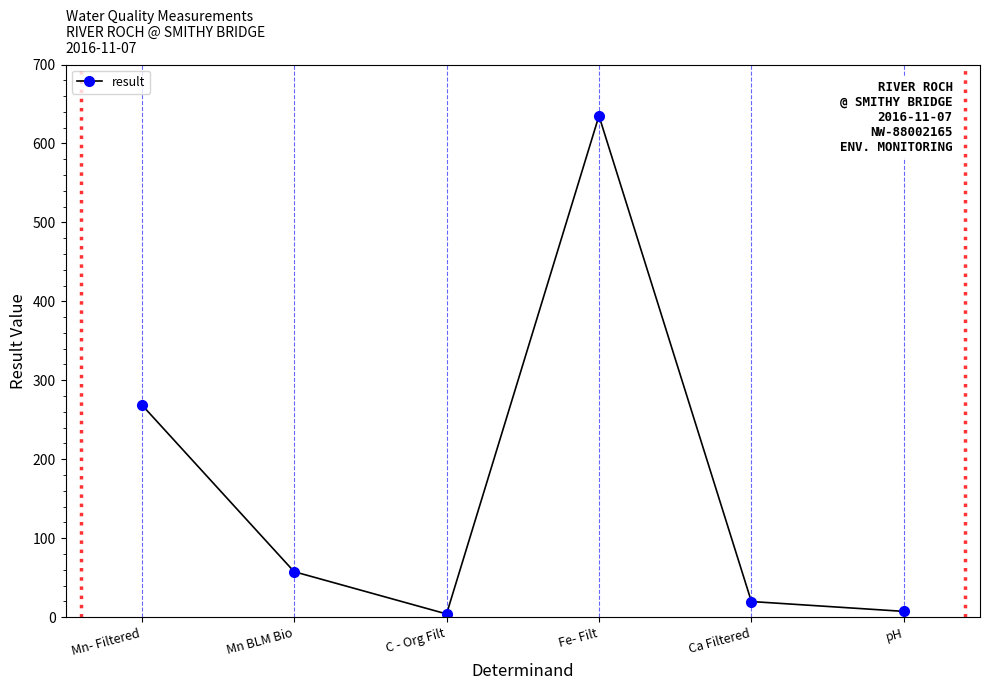

What is the label of the 4th point from the left?

Fe- Filt